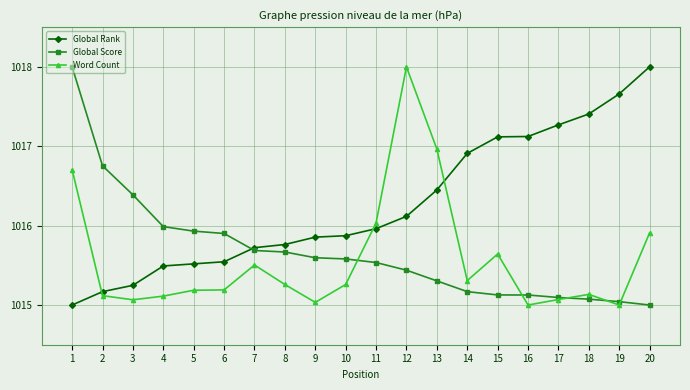

Between which two adjacent categories do Global Score and Global Rank first intersect?

6 and 7